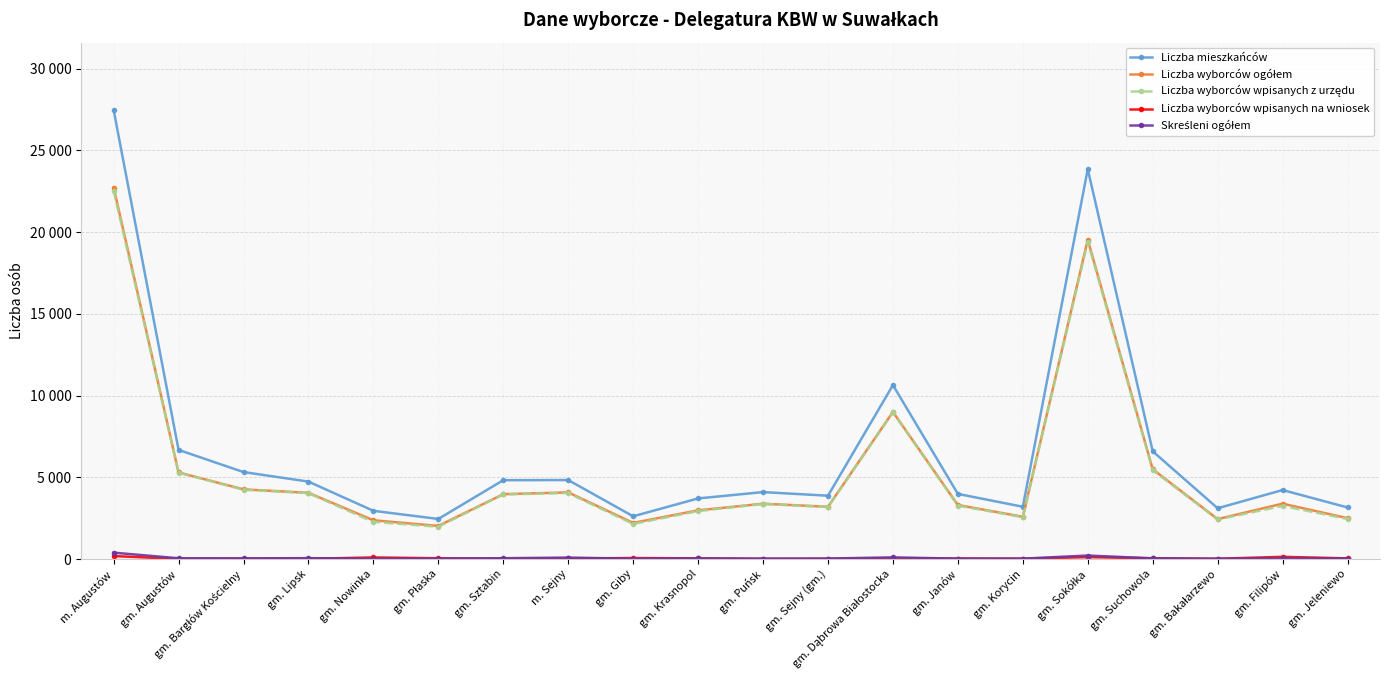

What is the minimum value shown in the chart?

9